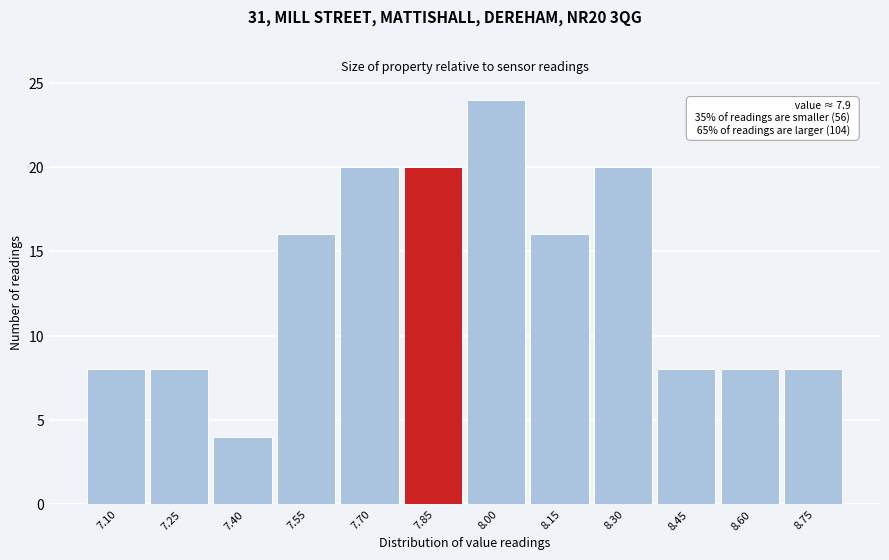

Reading left to right, extract all data points from this chart.

8	8	4	16	20	20	24	16	20	8	8	8